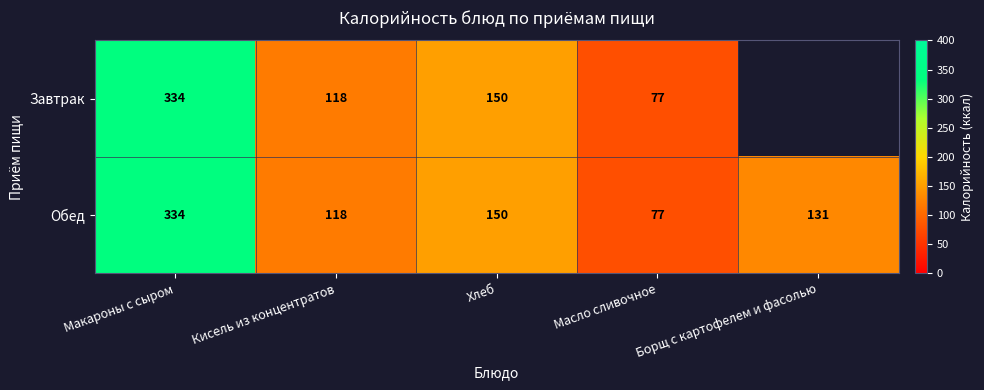

List the labels in order of Обед value, smallest first.

Масло сливочное, Кисель из концентратов, Борщ с картофелем и фасолью, Хлеб, Макароны с сыром